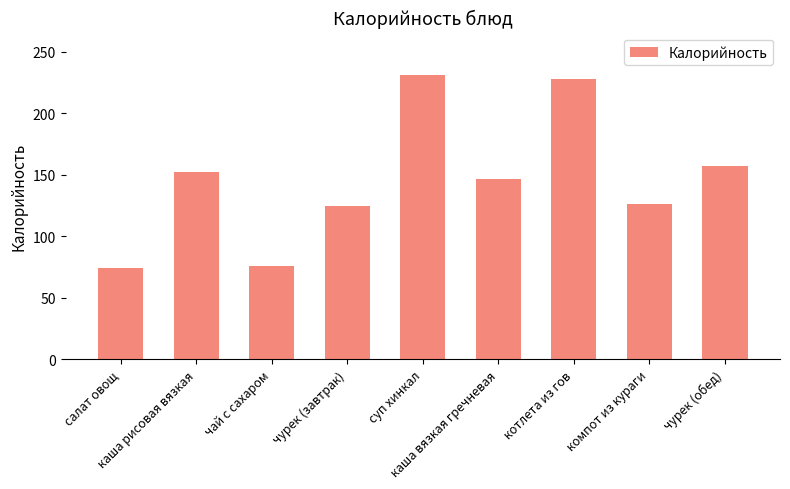

Where does the data first go above 147?

каша рисовая вязкая